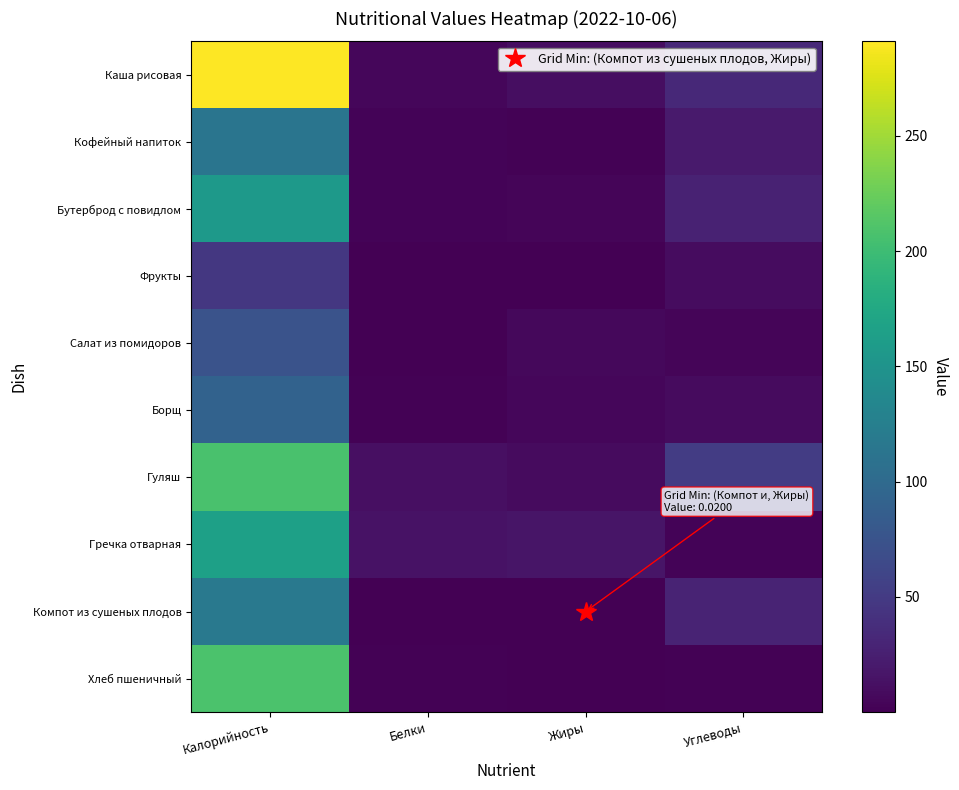

What is the maximum value shown in the chart?

291.0